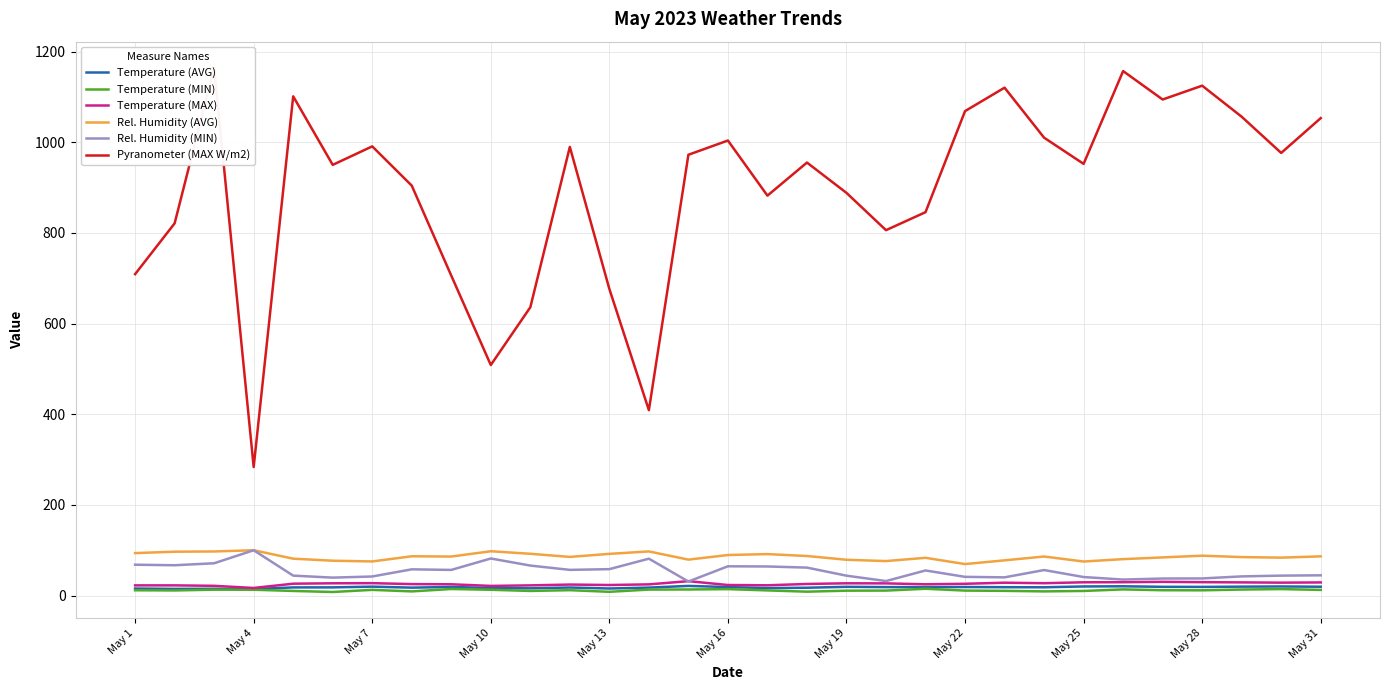

The value of Rel. Humidity (MIN) at May 4 is 45.8. True or false?

False